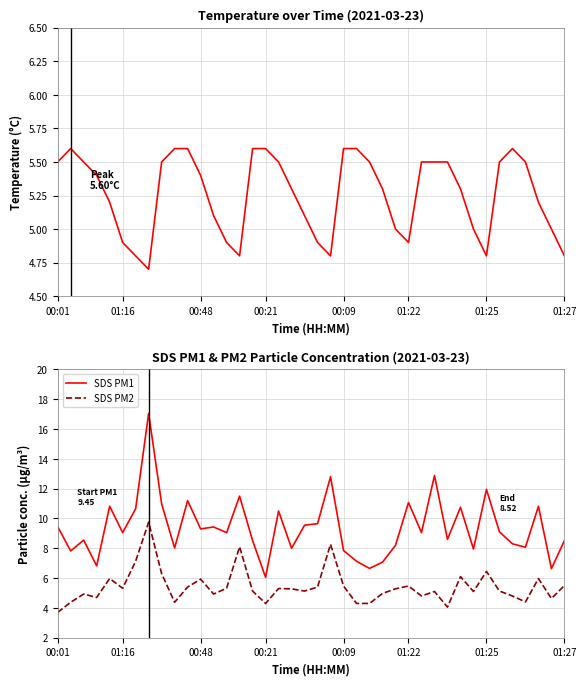

Is it true that SDS PM2 equals 2.5 at 17?

False